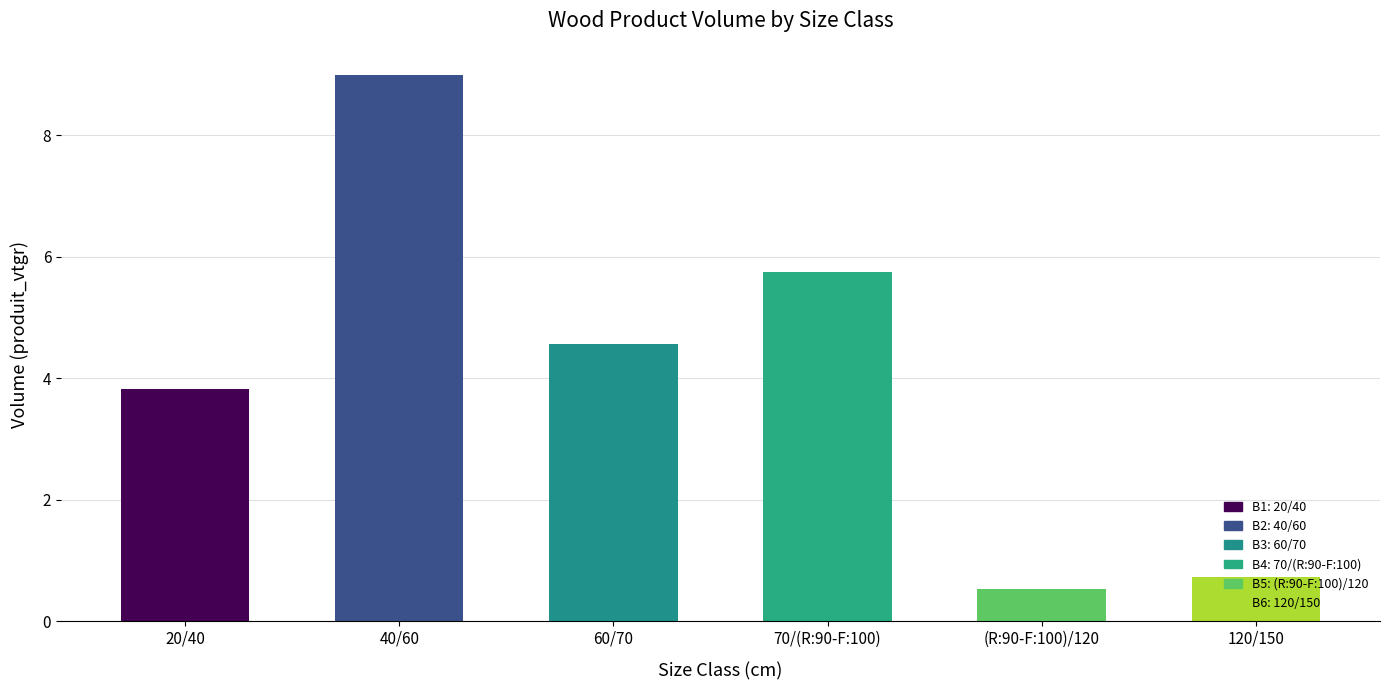

How many values exceed 4?

3